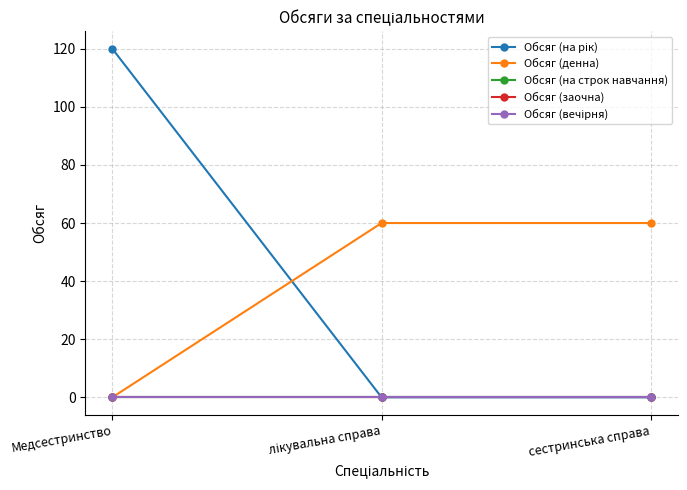

Is it true that Обсяг (на рік) equals 0 at сестринська справа?

True